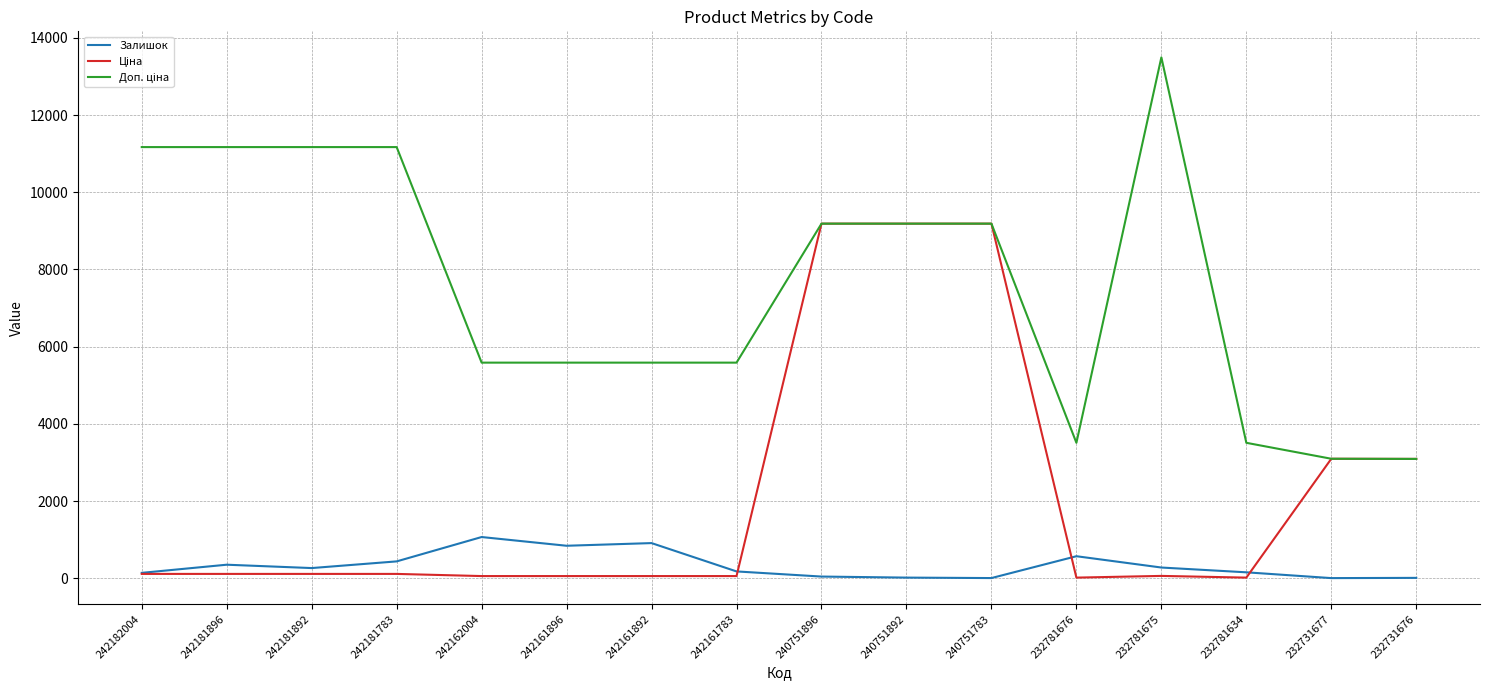

Is it true that Залишок equals 16.0 at 240751892?

True